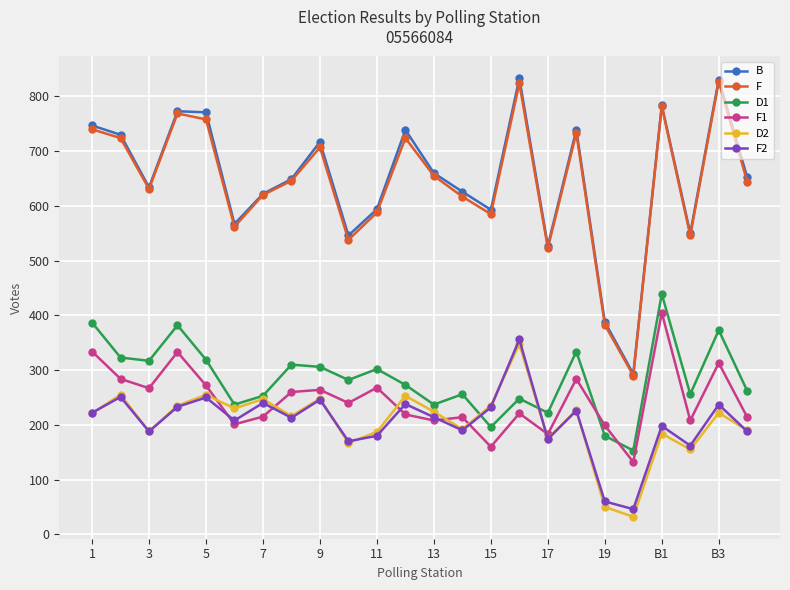

Which series has the largest range (max minus min)?

B